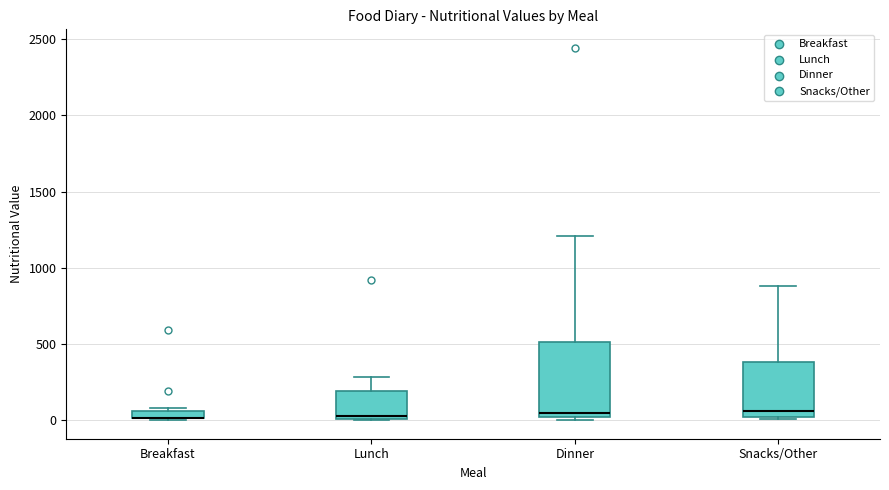

Comparing the boxes themselves (not the whiskers), which one is the tallest?

Dinner